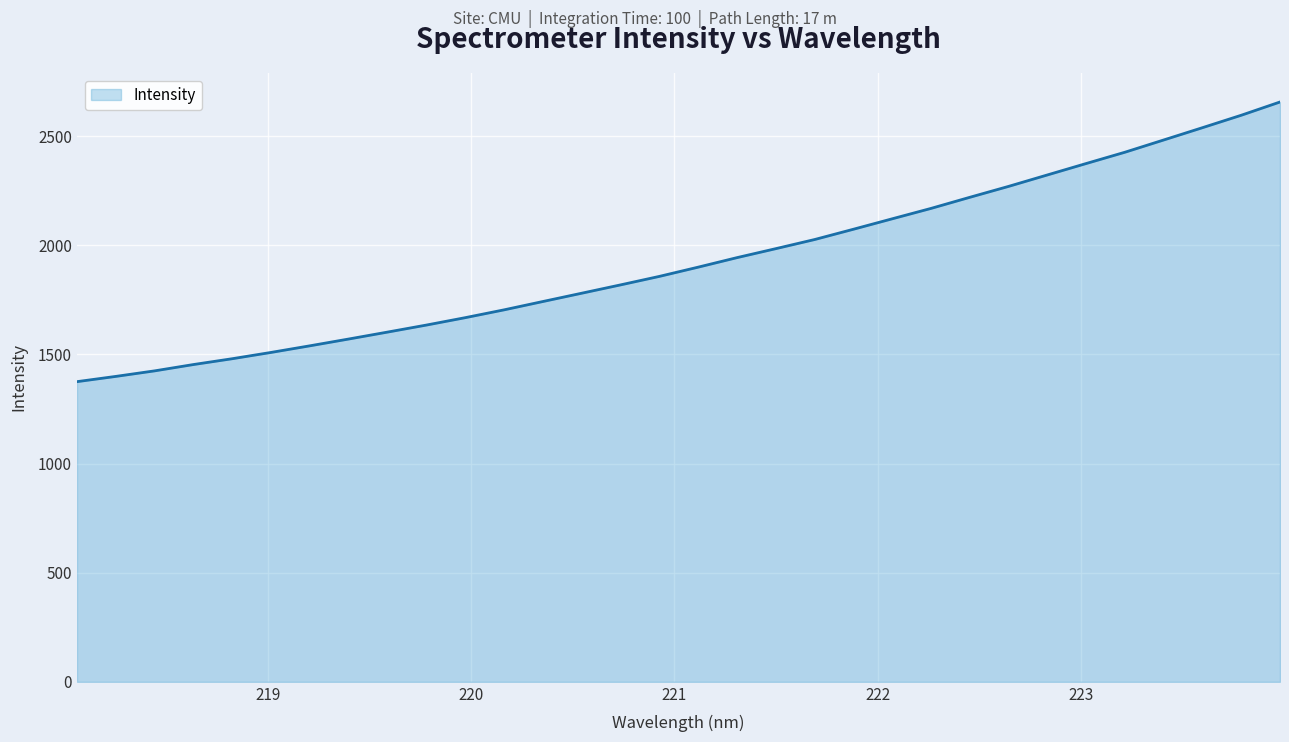

What is the maximum value shown in the chart?

2657.0